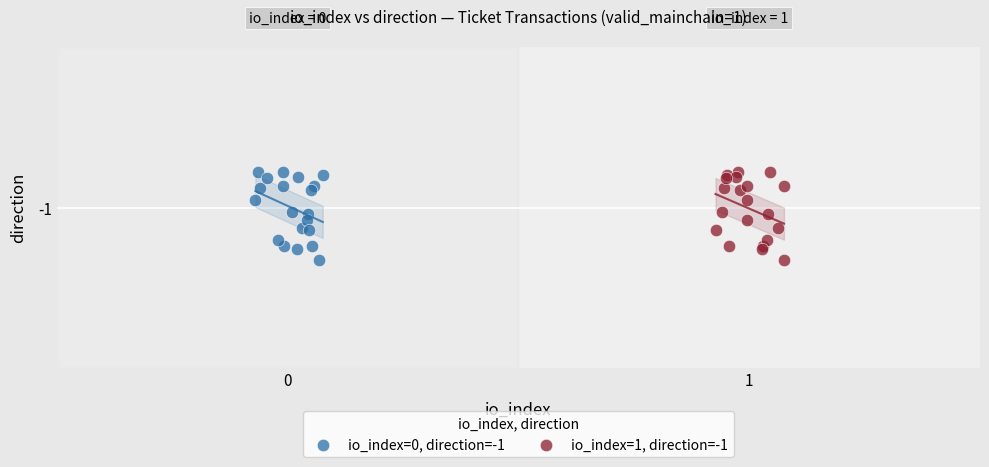

What are all the series names shown in the legend?

io_index=0, direction=-1, io_index=1, direction=-1